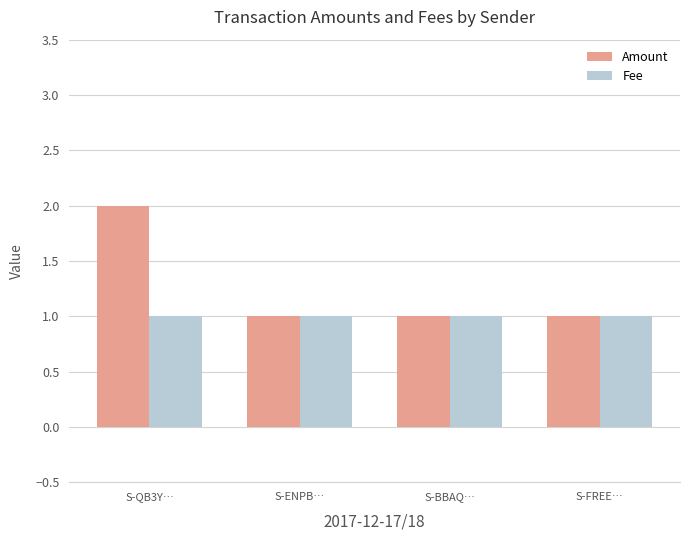

What is the spread (max minus min) of values at S-QB3Y…?

1